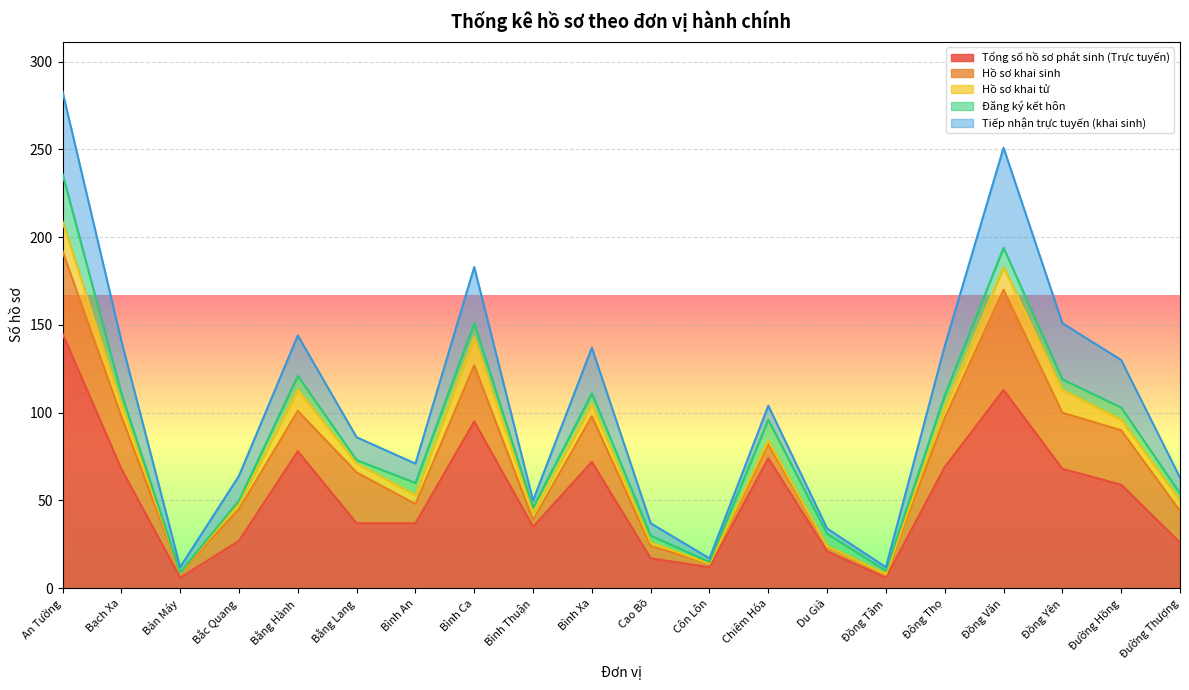

What are all the series names shown in the legend?

Tổng số hồ sơ phát sinh (Trực tuyến), Hồ sơ khai sinh, Hồ sơ khai tử, Đăng ký kết hôn, Tiếp nhận trực tuyến (khai sinh)